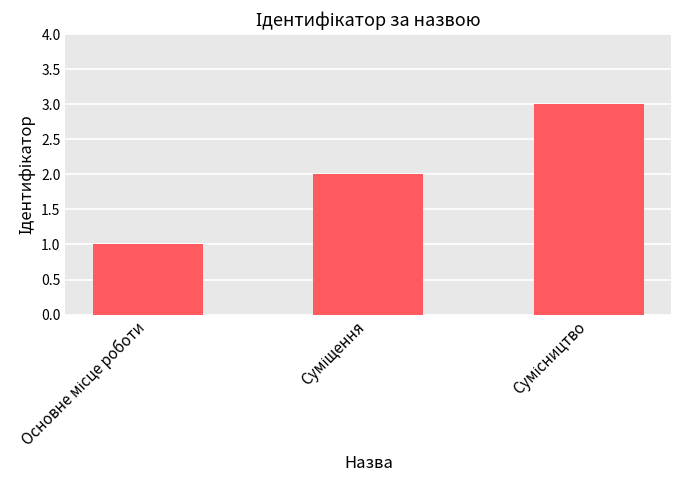

How many values are between 1 and 3?

3